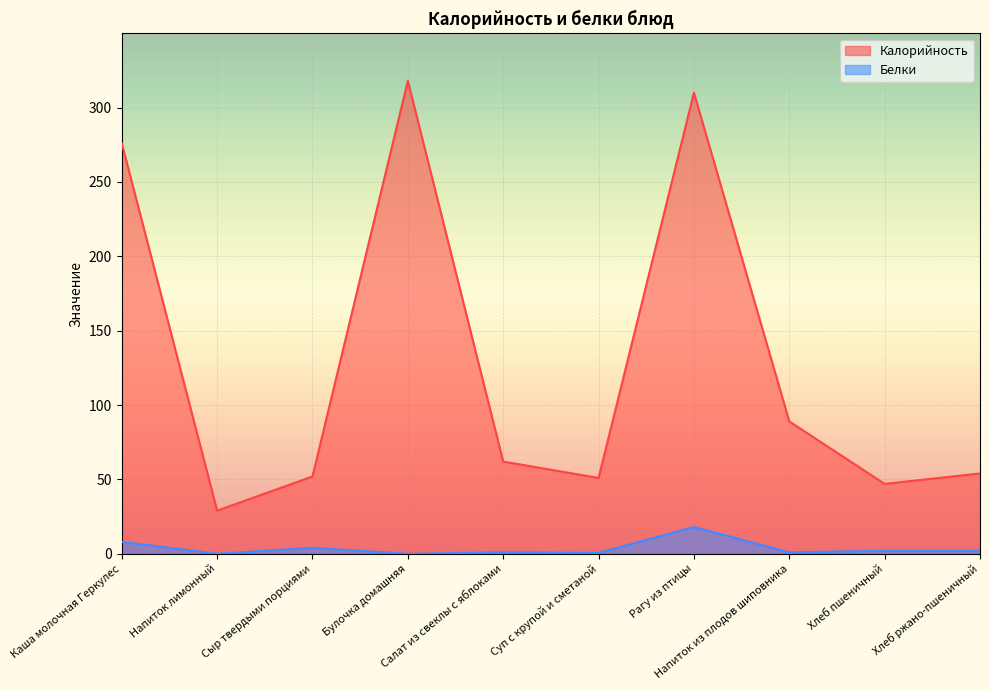

Reading left to right, list all the values displayed in this chart.

Калорийность: 276.0	29.0	52.0	318.0	62.0	51.0	310.0	89.0	47.0	54.0
Белки: 8.0	0.0	4.0	0.0	1.0	0.6	18.0	1.0	2.0	2.0